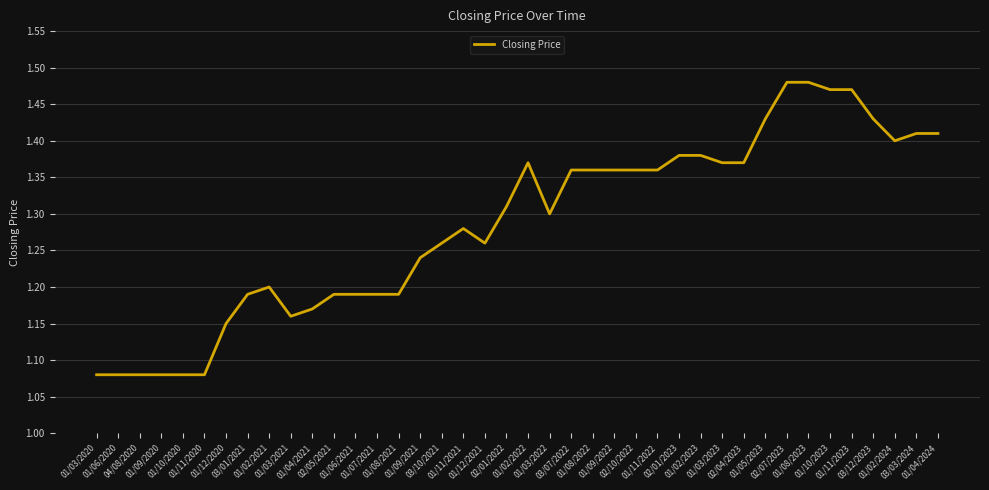

What is the difference between the maximum and minimum values?

0.4